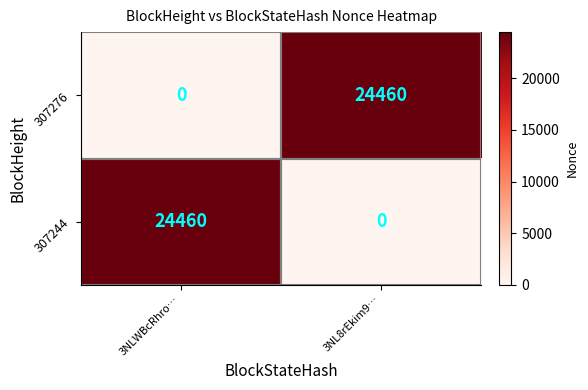

What is the total value across all series at 3NLWBcRhro…?

24460